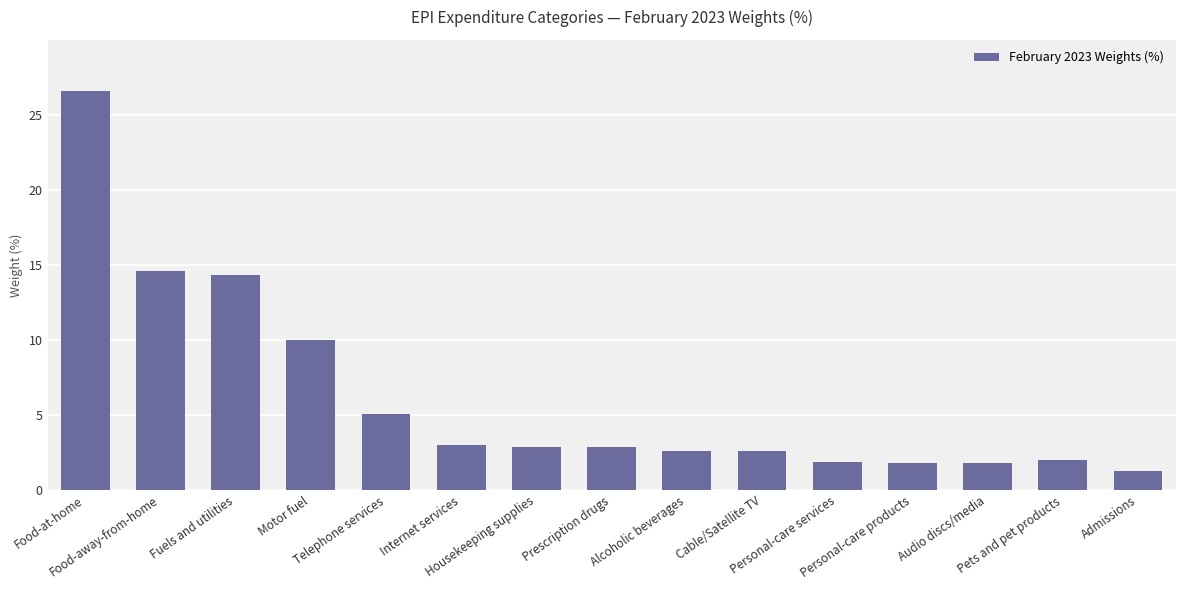

What position from the left is Internet services?

6